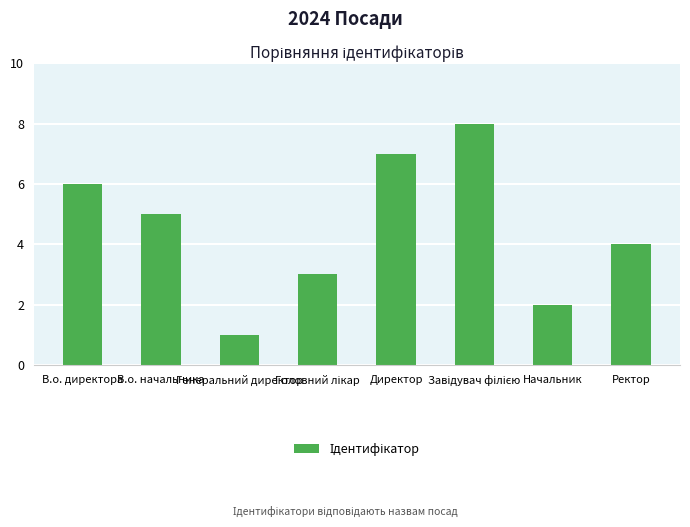

Approximately how many times larger is the value at В.о. начальника compared to В.о. директора?

0.8